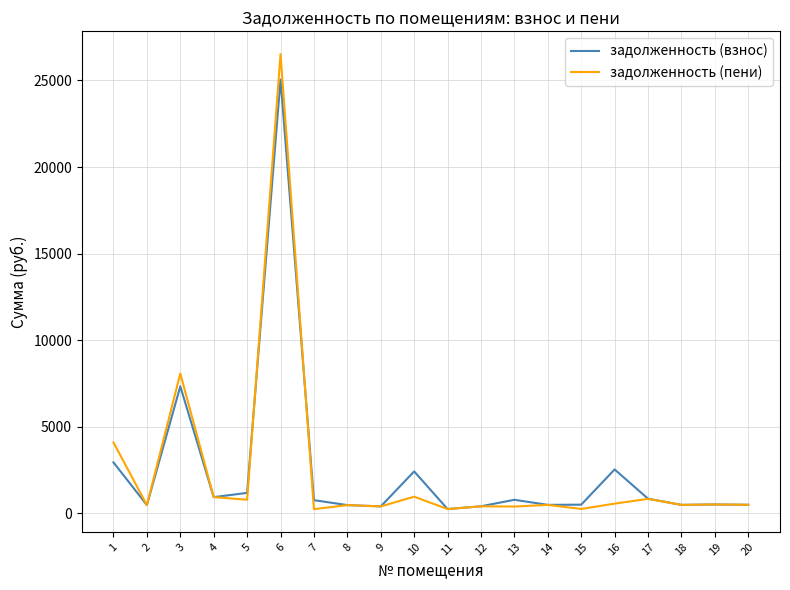

Is the value of задолженность (пени) at 6 greater than the value of задолженность (взнос) at 15?

Yes